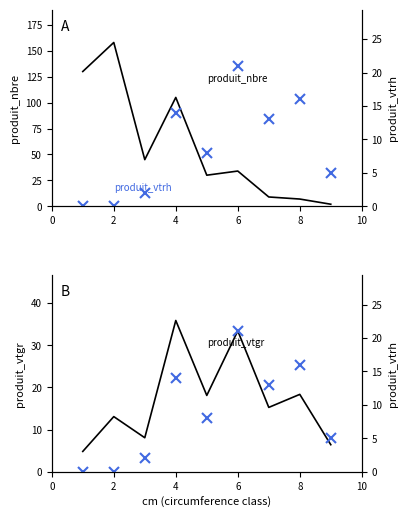

What is the greatest value displayed?

158.0